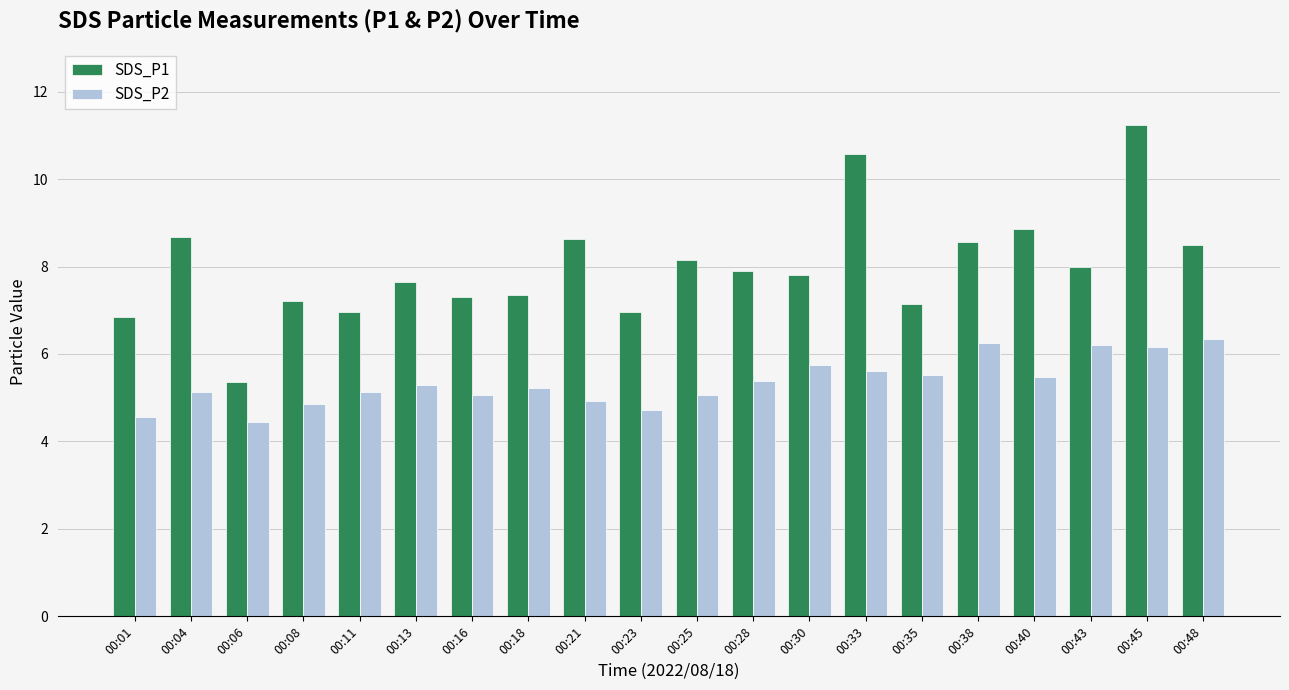

What are all the series names shown in the legend?

SDS_P1, SDS_P2